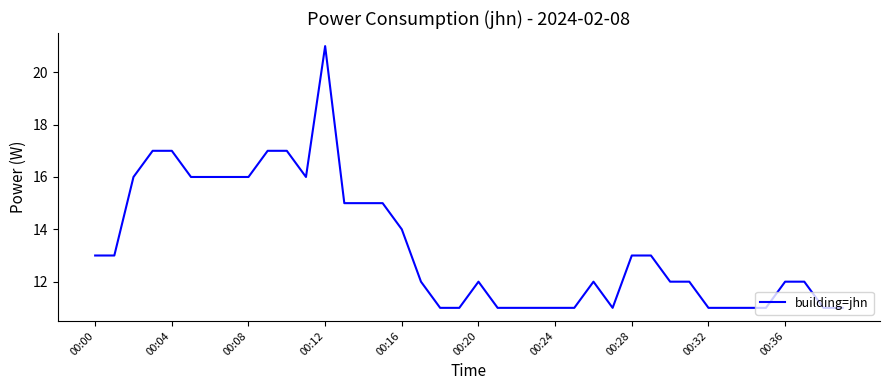

What is the maximum value shown in the chart?

21